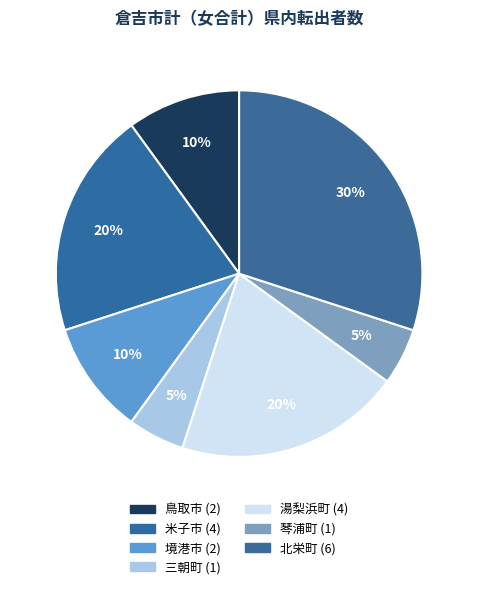

To the nearest percent, what is the difference between the largest and smallest slice percentages?

25%